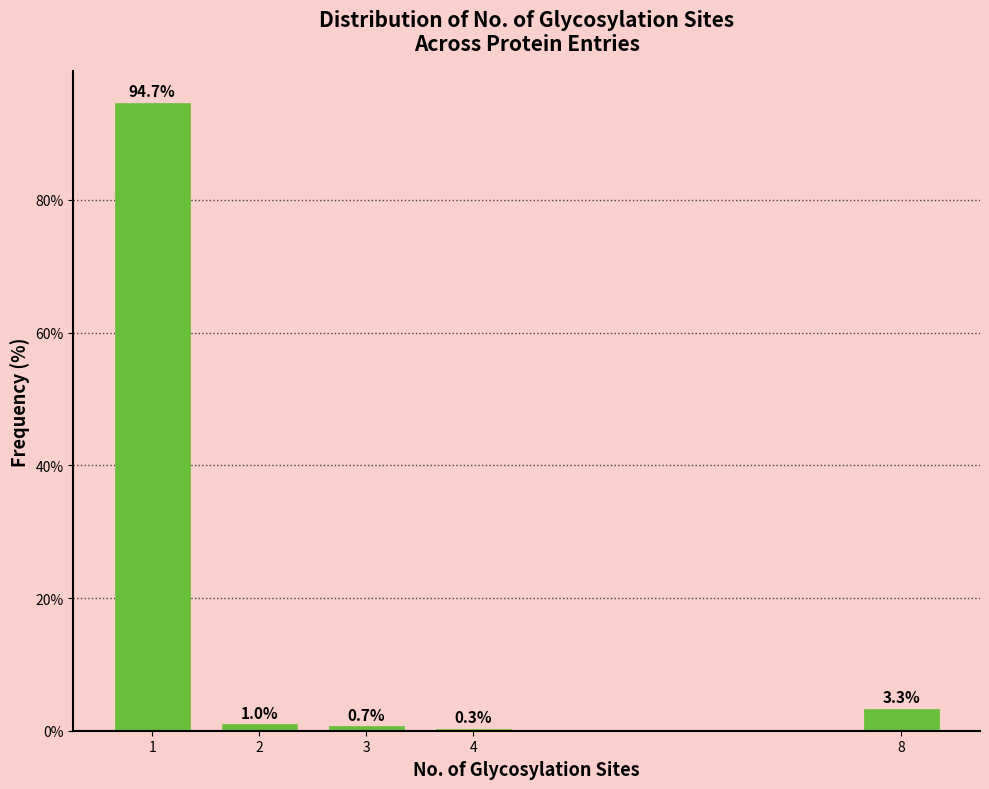

Reading right to left, what are all the values shown in this chart?

8=3.3	4=0.3	3=0.7	2=1.0	1=94.7